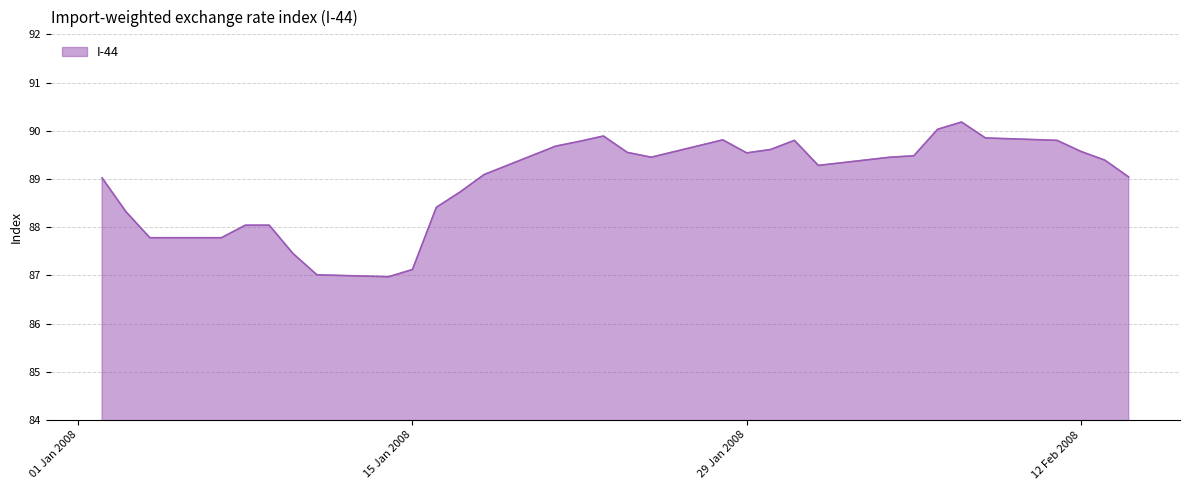

What is the difference between the maximum and minimum values?

3.2